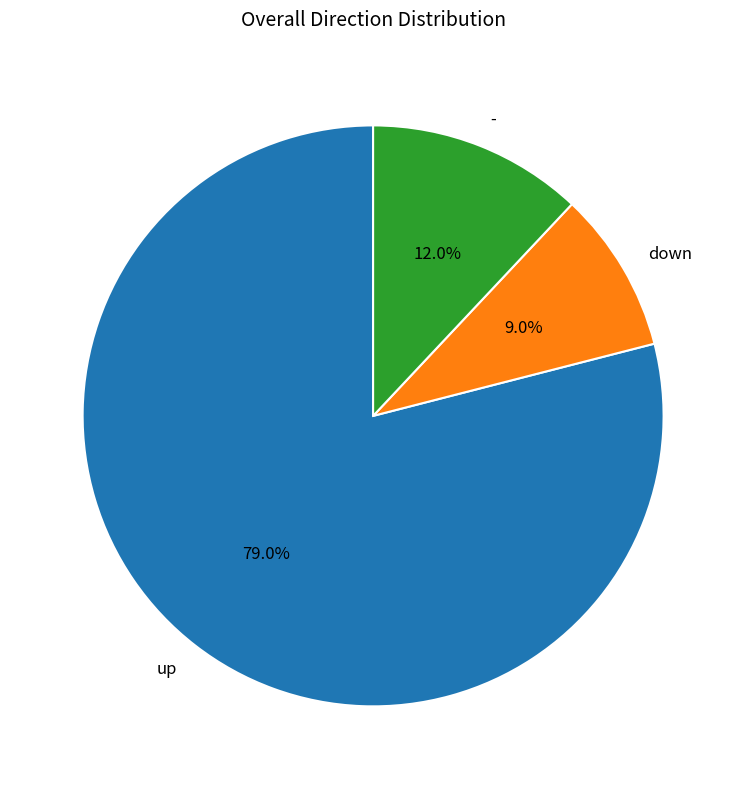

Which slice is the smallest?

down